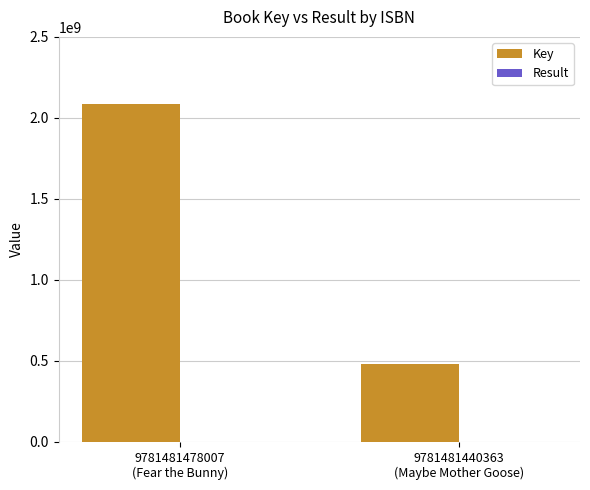

Which series has the largest total across all categories?

Key